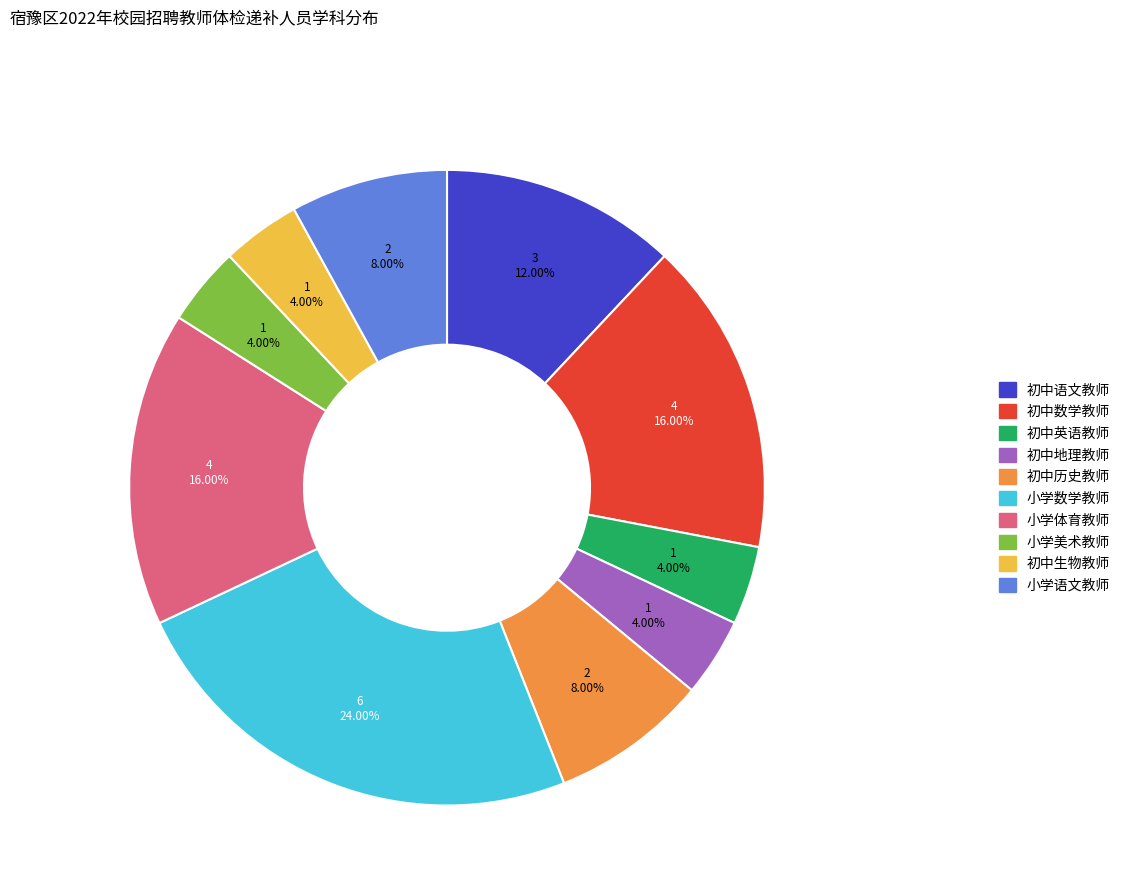

Which slice is the largest?

小学数学教师